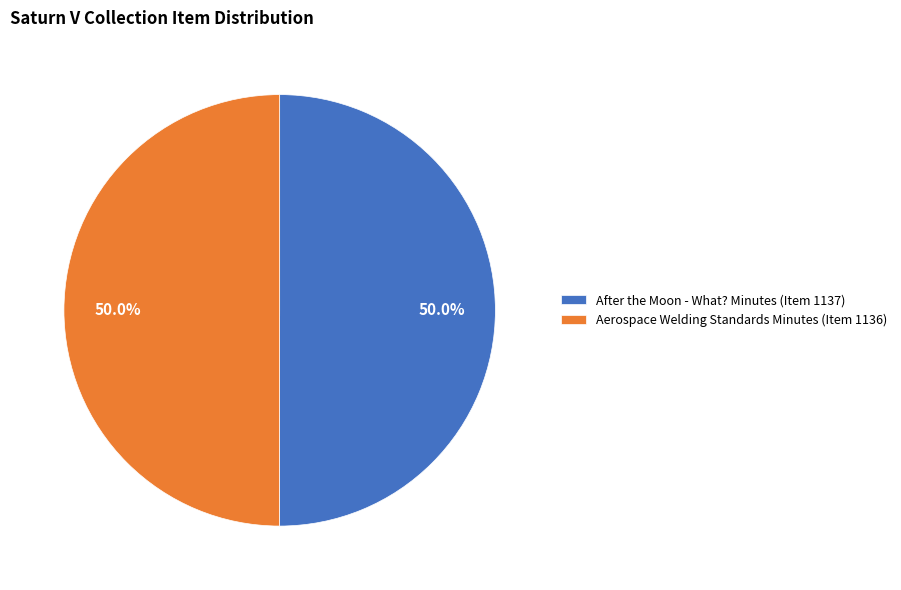

What percentage do After the Moon - What? Minutes (Item 1137) and Aerospace Welding Standards Minutes (Item 1136) together represent?

100.0%